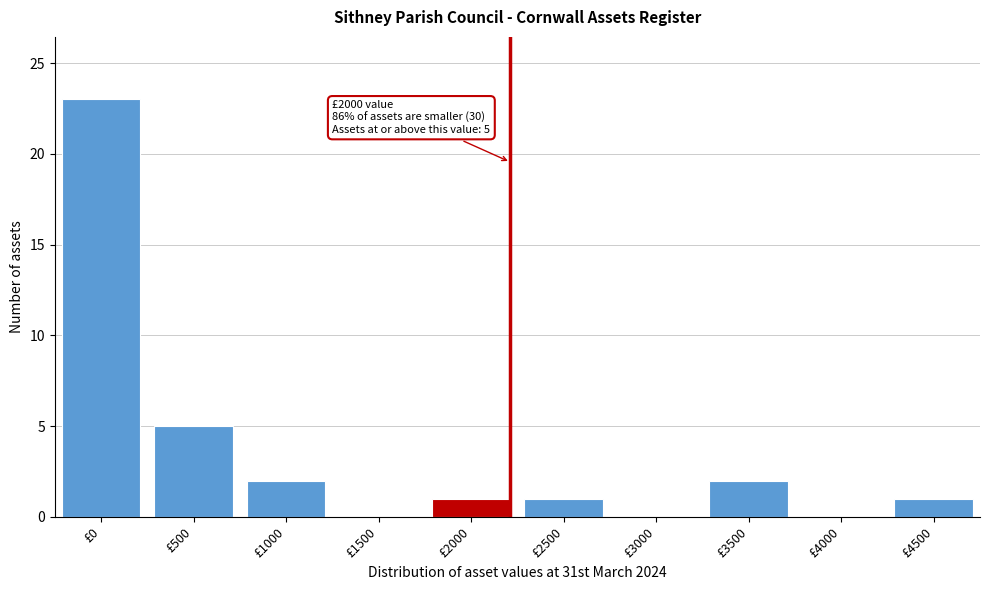

Reading left to right, what are all the values shown in this chart?

£0=23	£500=5	£1000=2	£1500=0	£2000=1	£2500=1	£3000=0	£3500=2	£4000=0	£4500=1